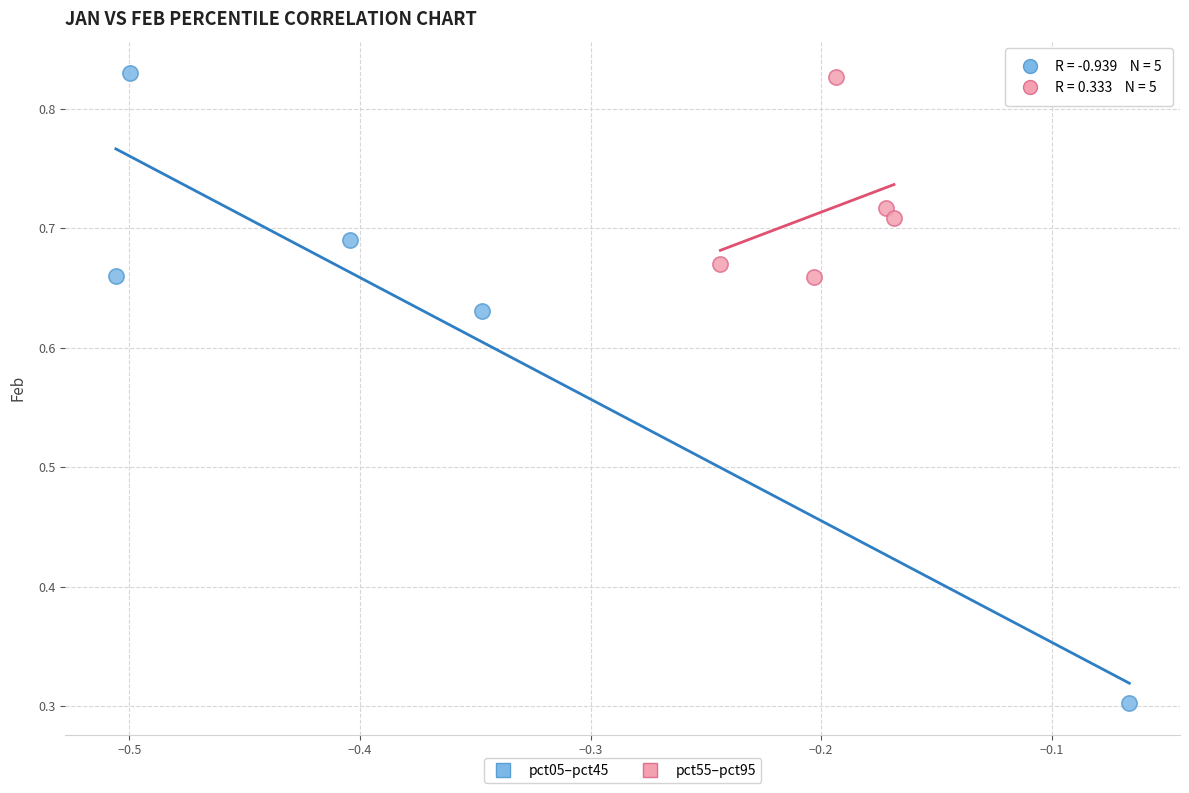

Which series has the widest spread of Y values?

pct05–pct45